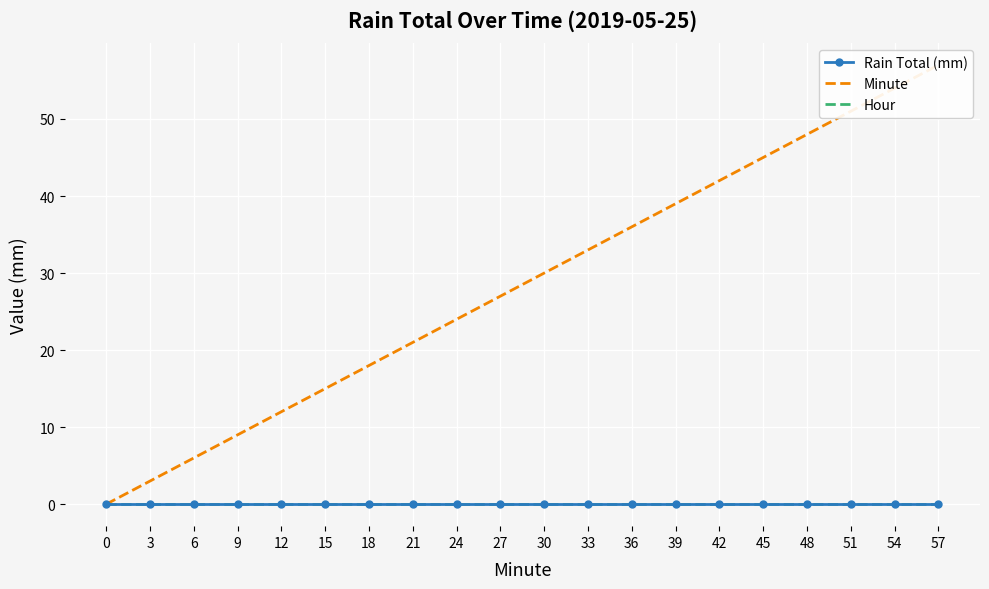

True or false: Rain Total (mm) and Minute cross at least once.

False